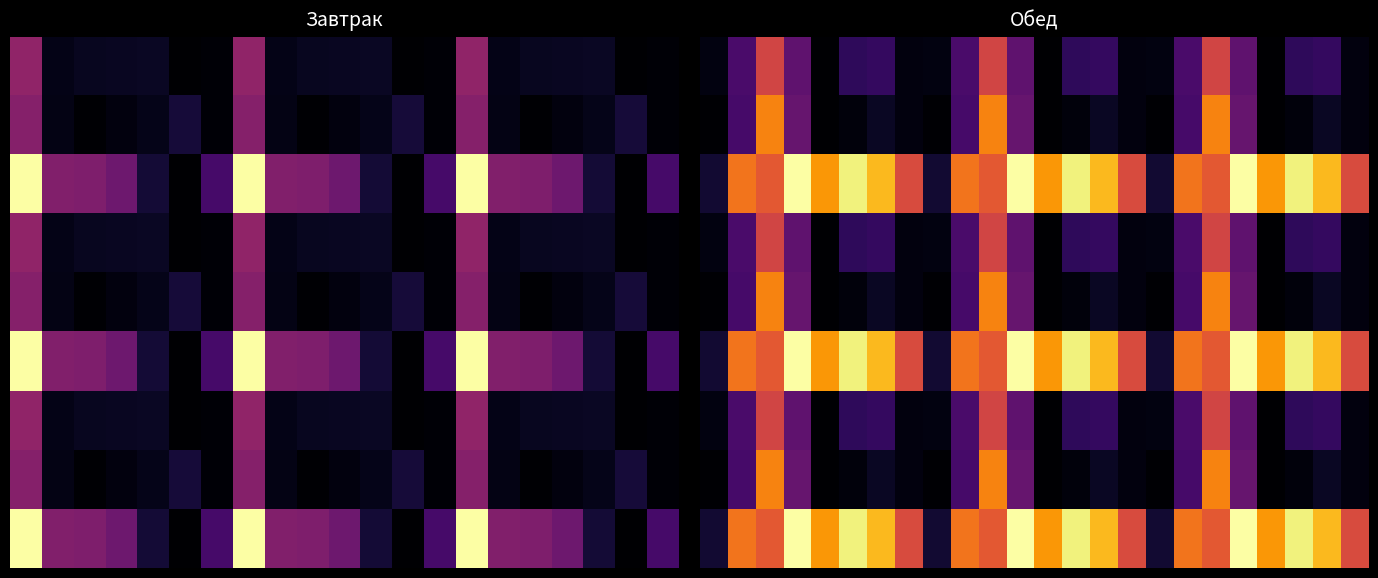

What is the total value across all series at 6?

81.5